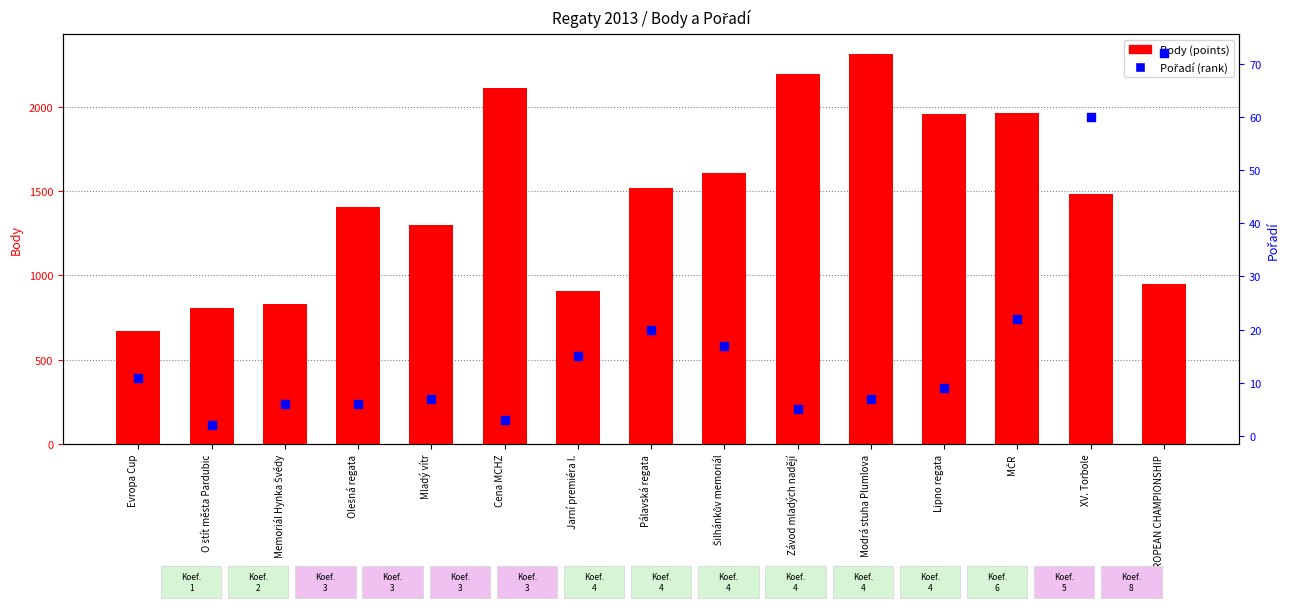

At how many categories does at least one series exceed 1919?

5